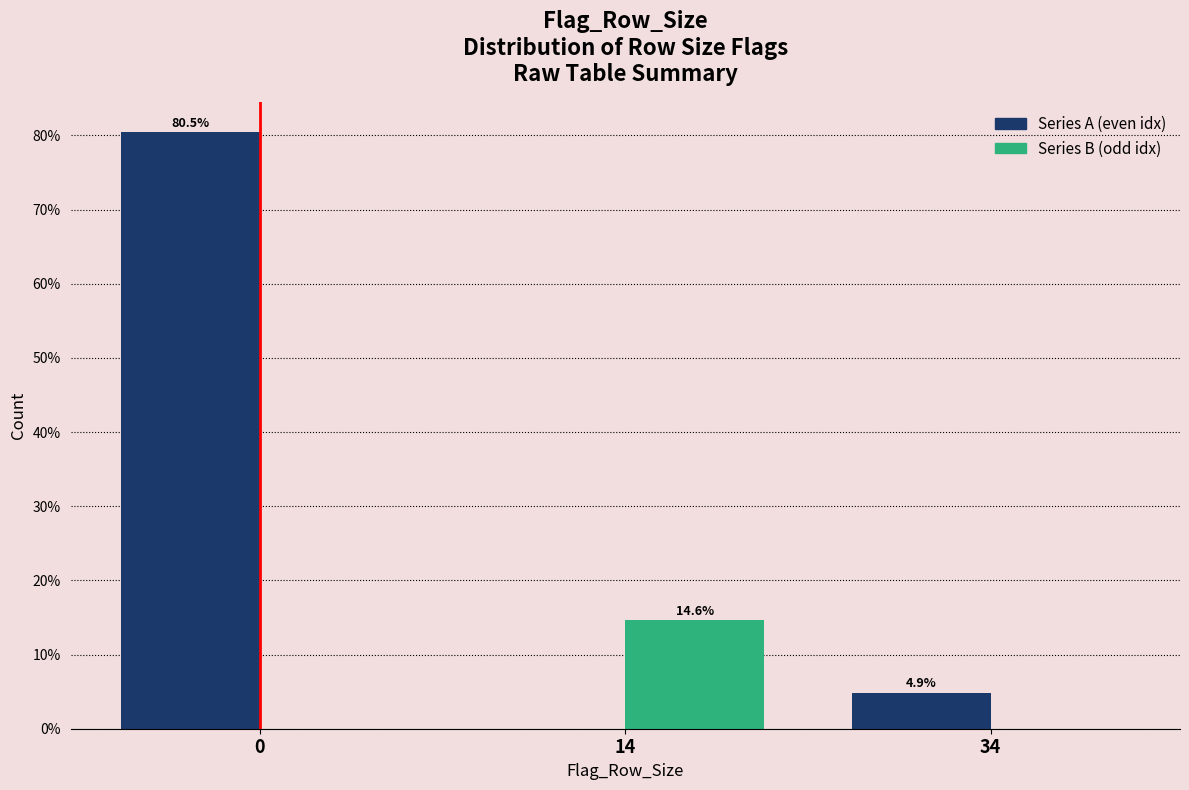

Reading left to right, transcribe all the data shown in this chart.

Series A (even idx): 0=80.5	14=0.0	34=4.9
Series B (odd idx): 0=0.0	14=14.6	34=0.0